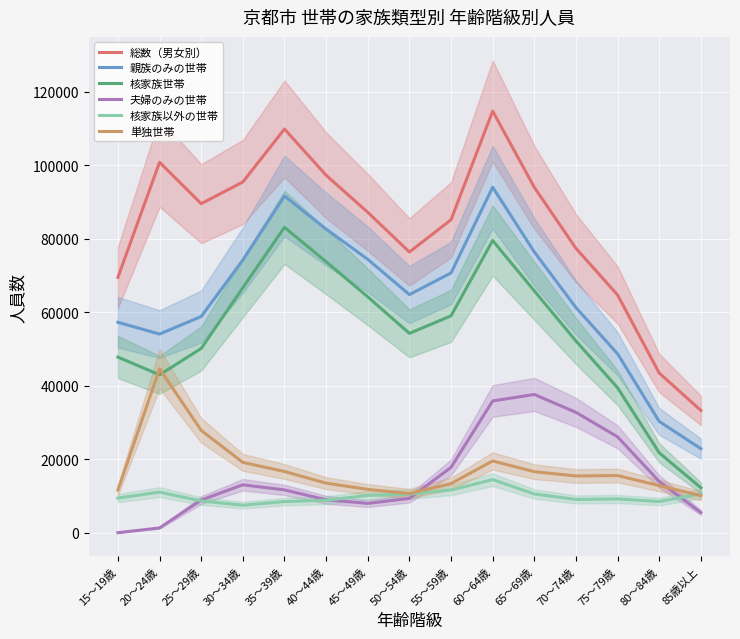

List the series in order of their peak value, highest first.

総数（男女別）, 親族のみの世帯, 核家族世帯, 単独世帯, 夫婦のみの世帯, 核家族以外の世帯